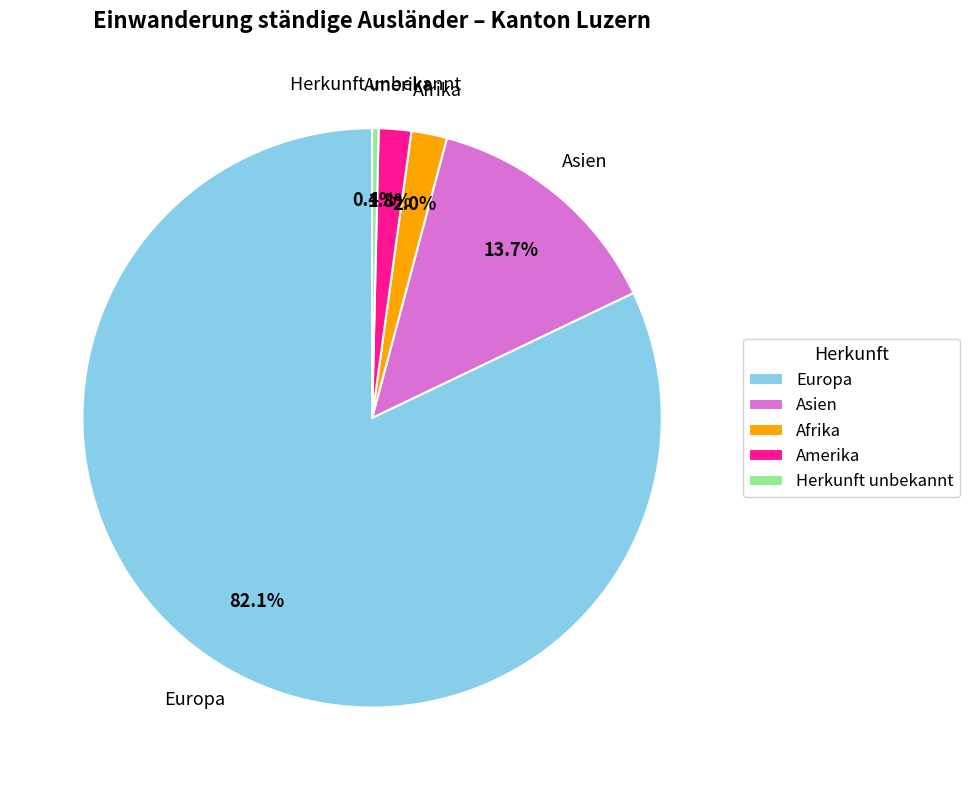

Is it true that Asien is 1% of the pie?

False